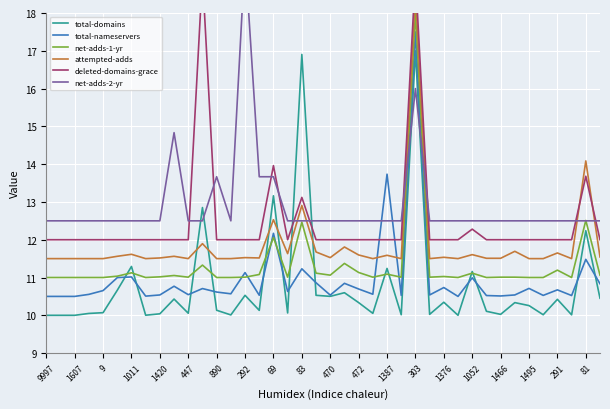

Is this an area chart (filled region under the line)?

No